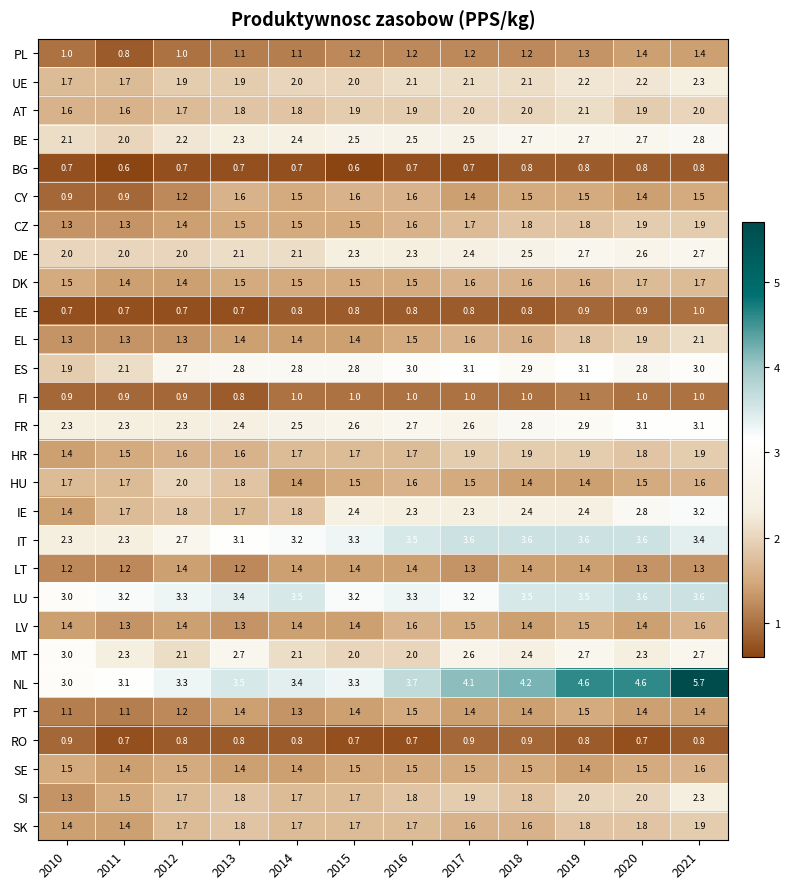

Between 2010 and 2020, which series saw the biggest shift?

NL